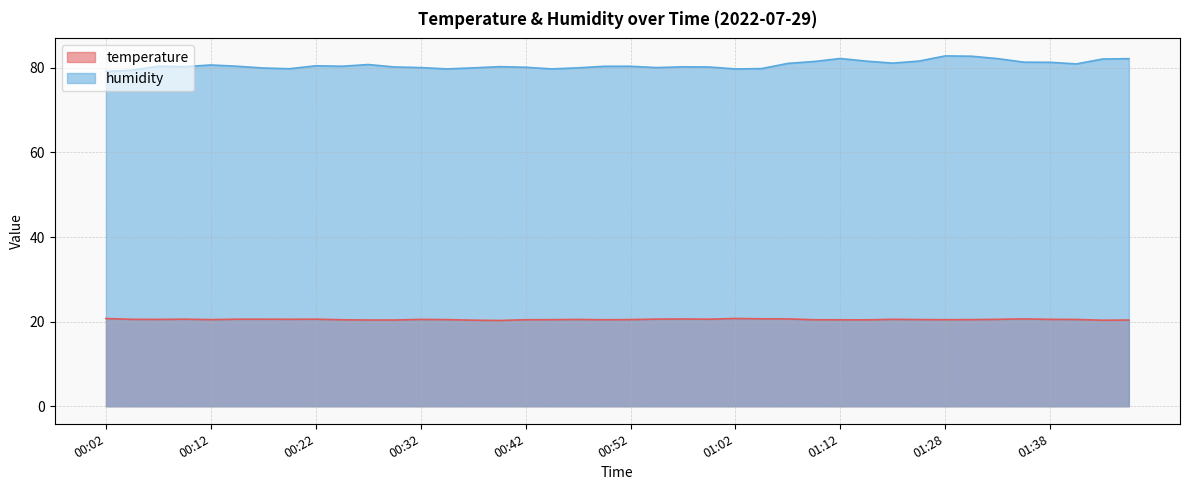

True or false: humidity has a value of 79.2 at 00:02.

True